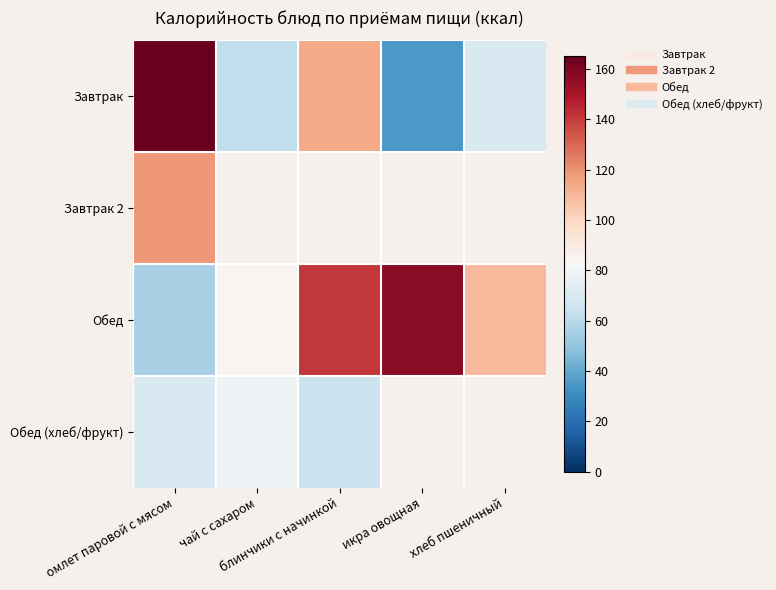

How many data points does each series have?

5